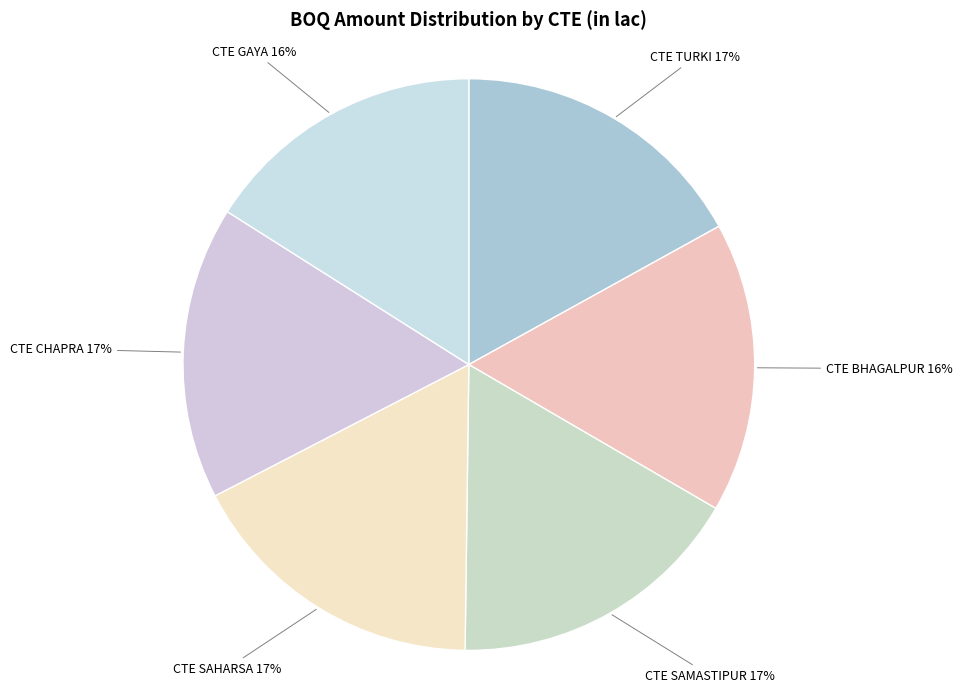

To the nearest percent, what is the difference between the CTE GAYA and CTE TURKI slice percentages?

1%